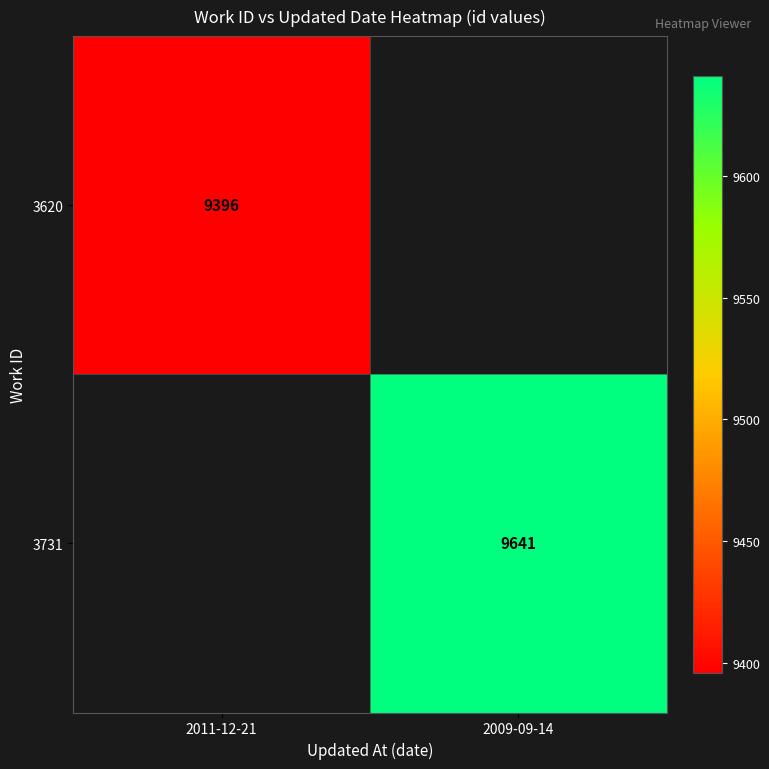

The 3731 series shows 2254.0 at 2009-09-14. True or false?

False